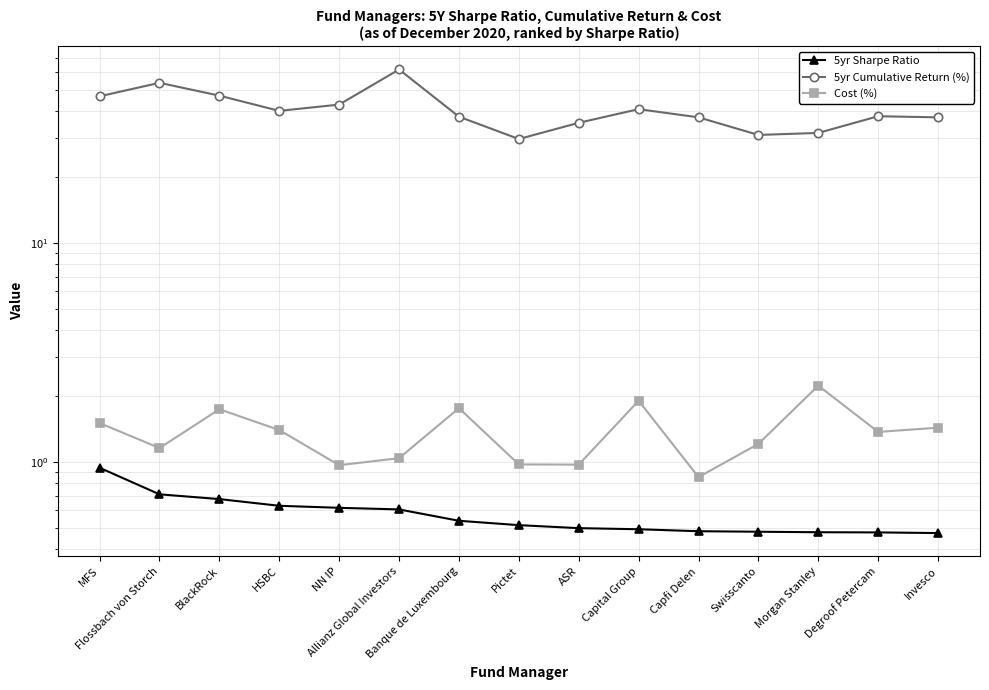

What is the difference between the highest and lowest values at Capfi Delen?

36.9